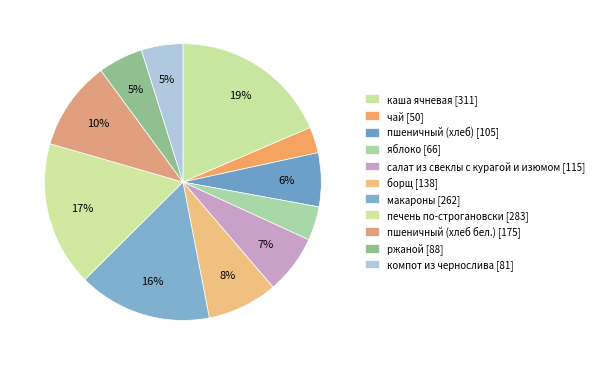

Is ржаной the majority of the pie?

No